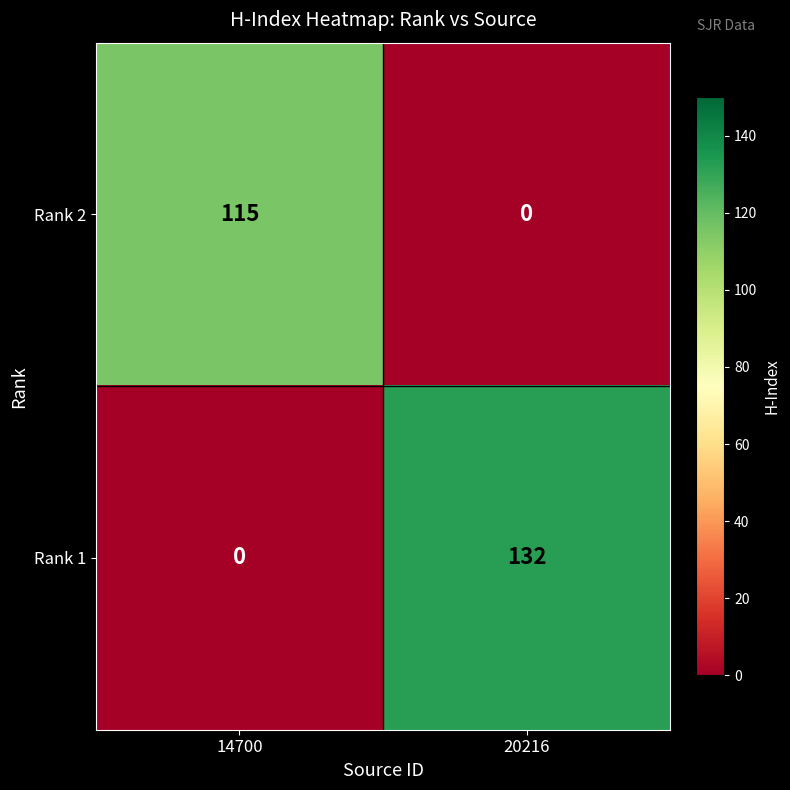

Is it true that Rank 1 equals 0 at 14700?

True